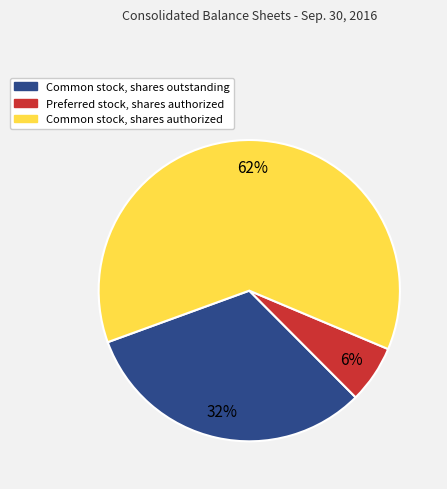

To the nearest percent, what is the difference between the largest and smallest slice percentages?

56%